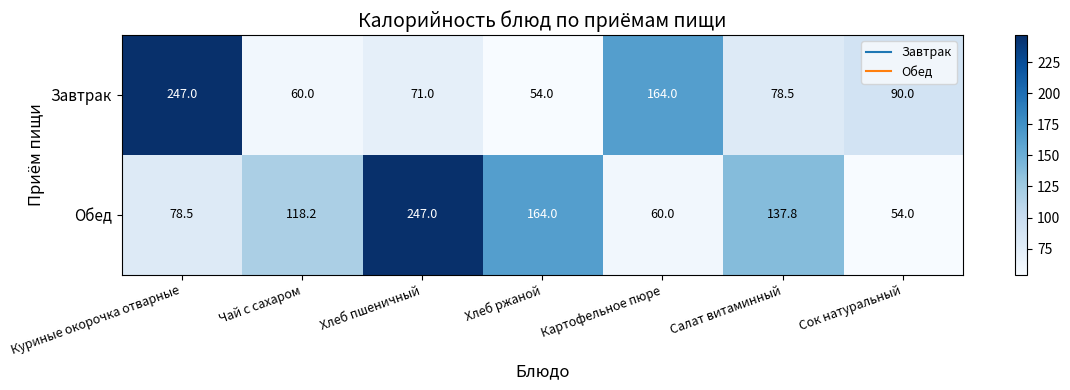

The value of Обед at Хлеб пшеничный is 247.0. True or false?

True